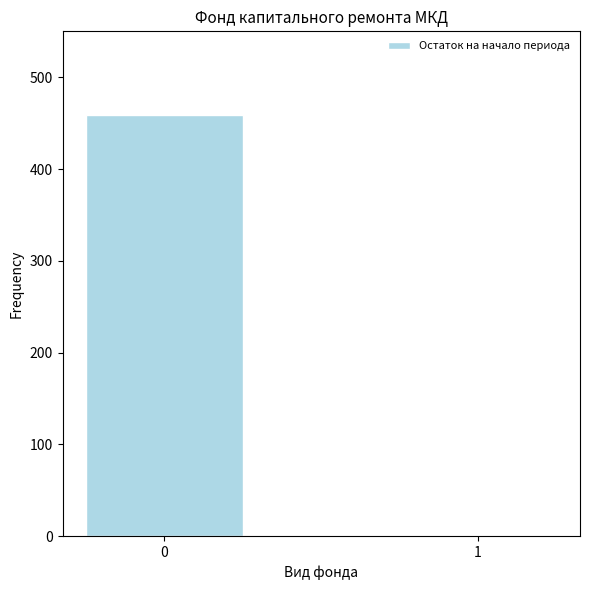

What is the sum of all values?

458.4